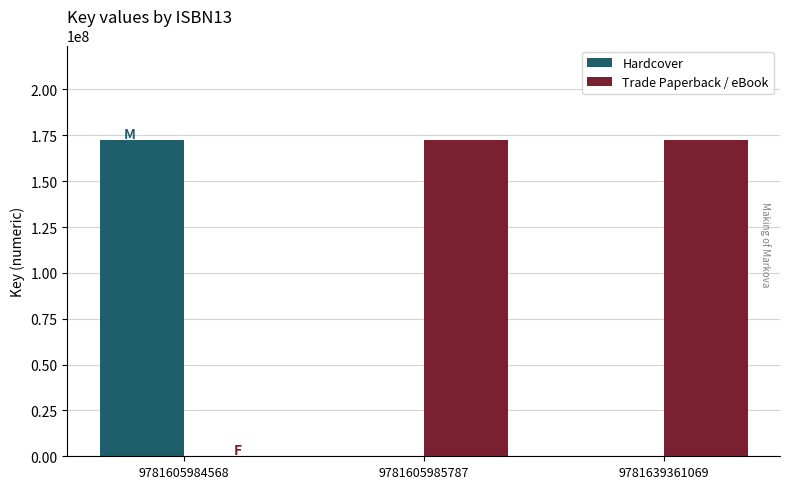

What is the average value of the Hardcover series?

57433722